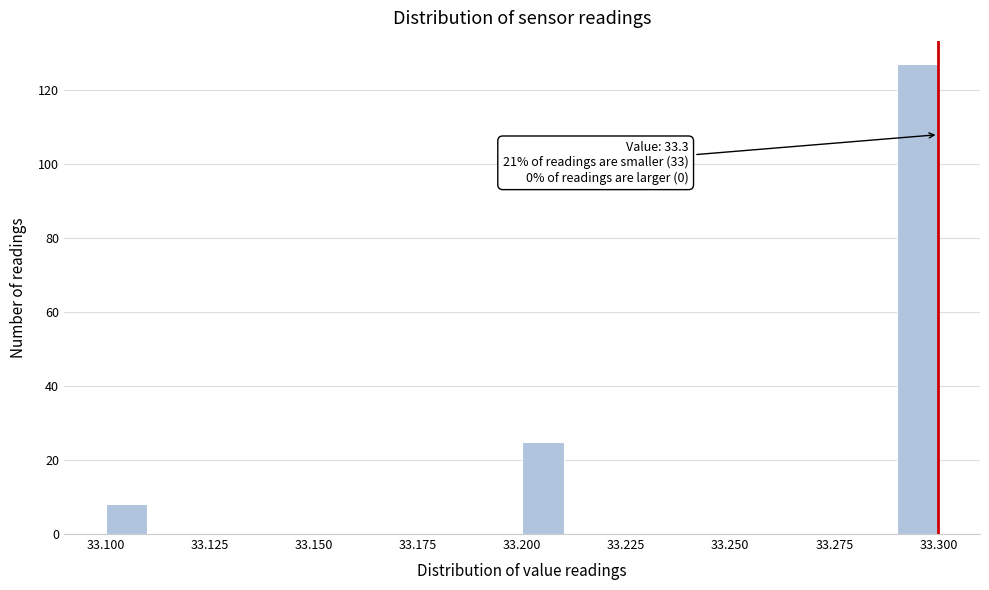

Read against the x-axis, roughly where is the centre of the tallest bar?

33.295